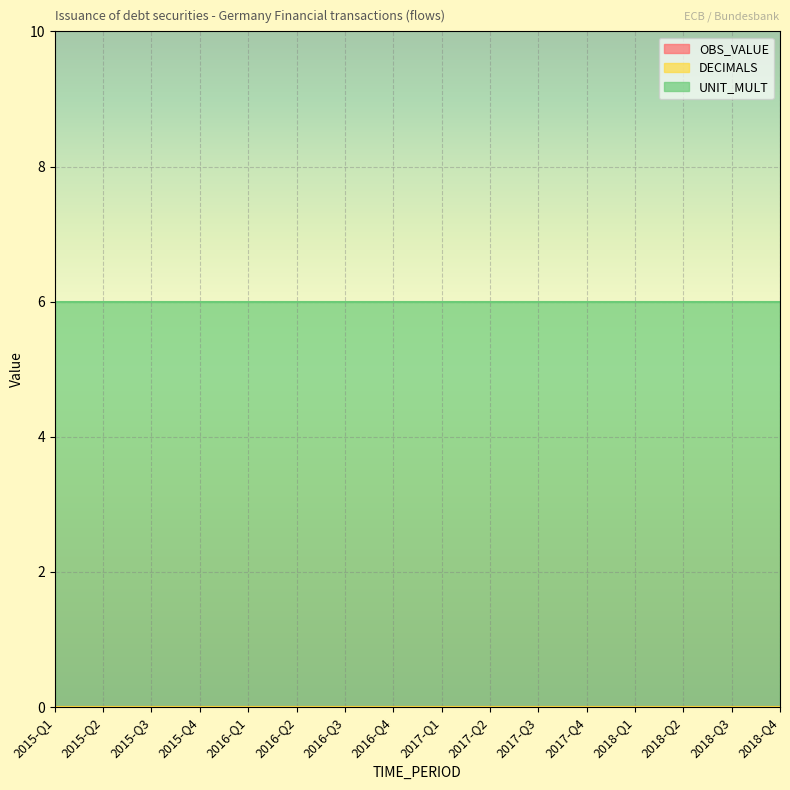

Which series has the largest total across all categories?

UNIT_MULT